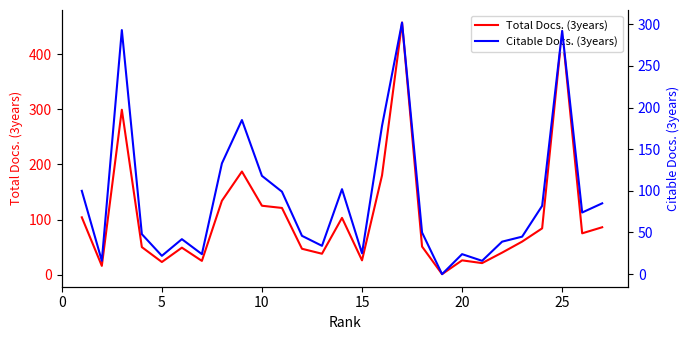

How many lines are shown in the chart?

2